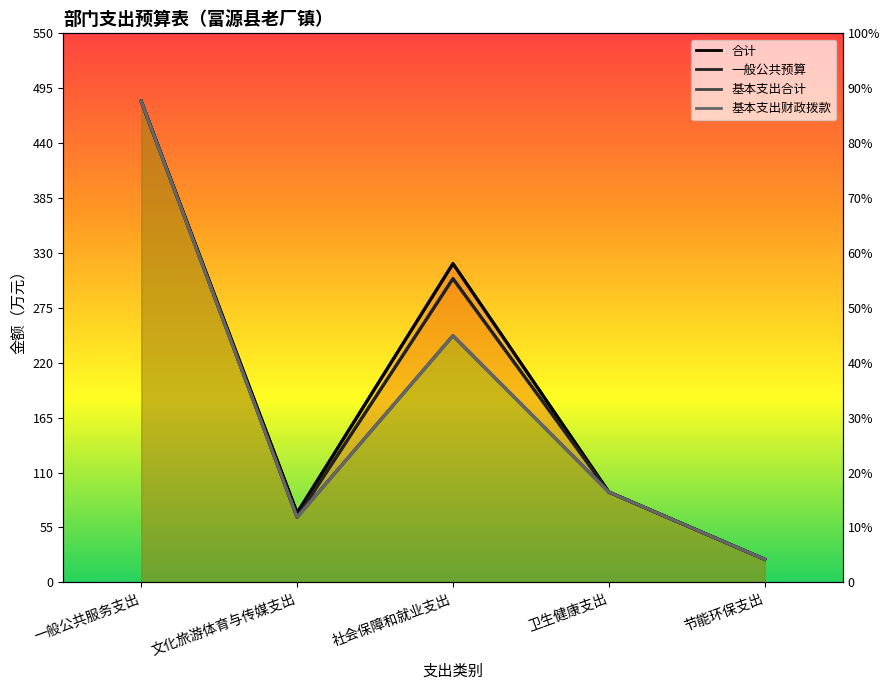

At which label is 基本支出合计 closest to 252?

社会保障和就业支出